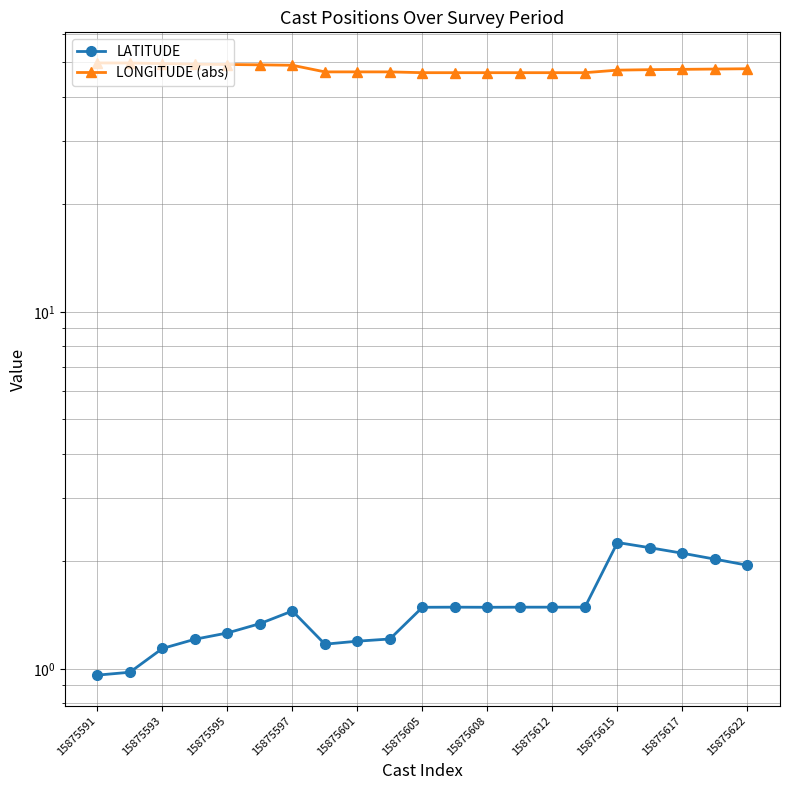

At which category does the chart reach its minimum across all series?

15875591